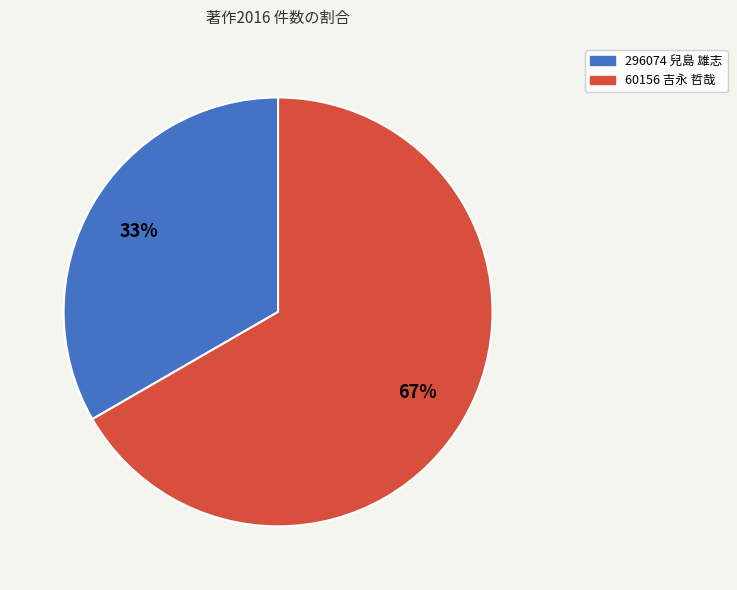

How many slices are in this pie chart?

2